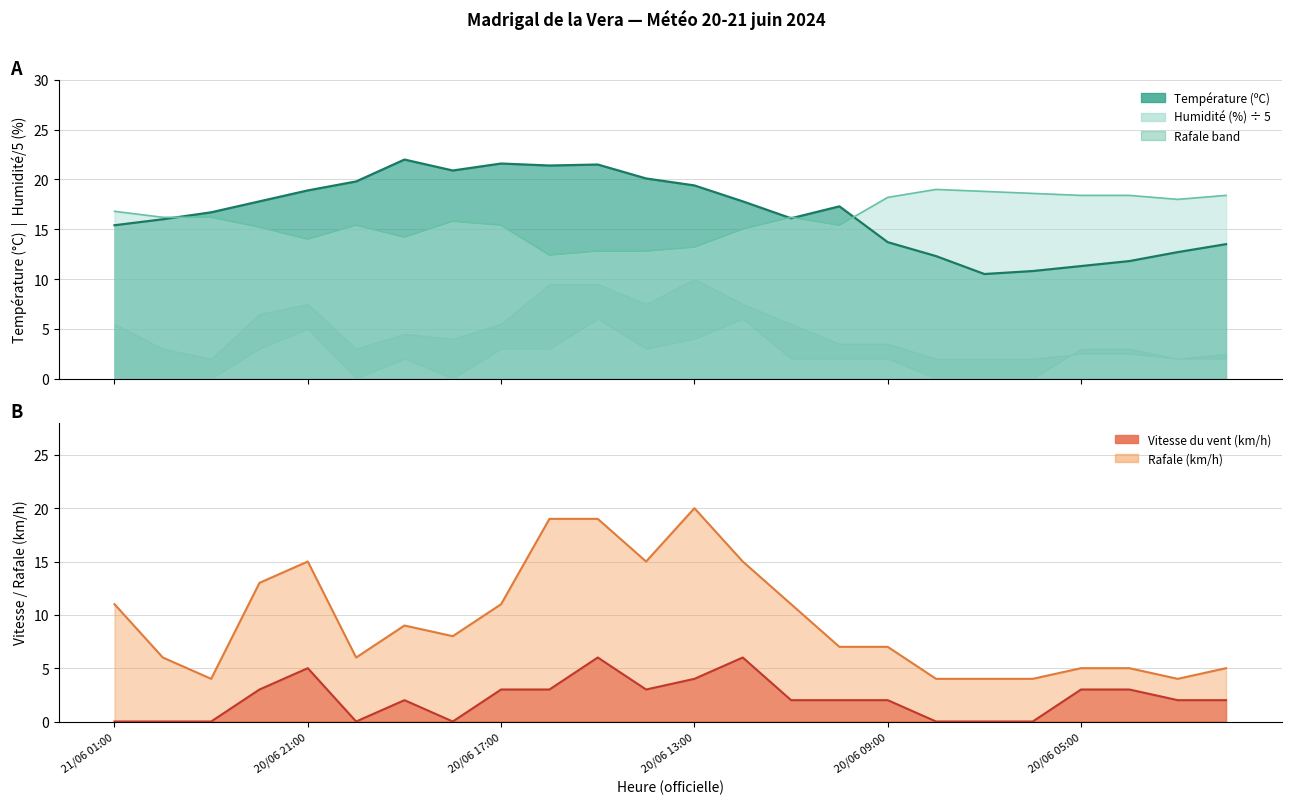

What is the label of the 19th point from the right?

20/06 20:00